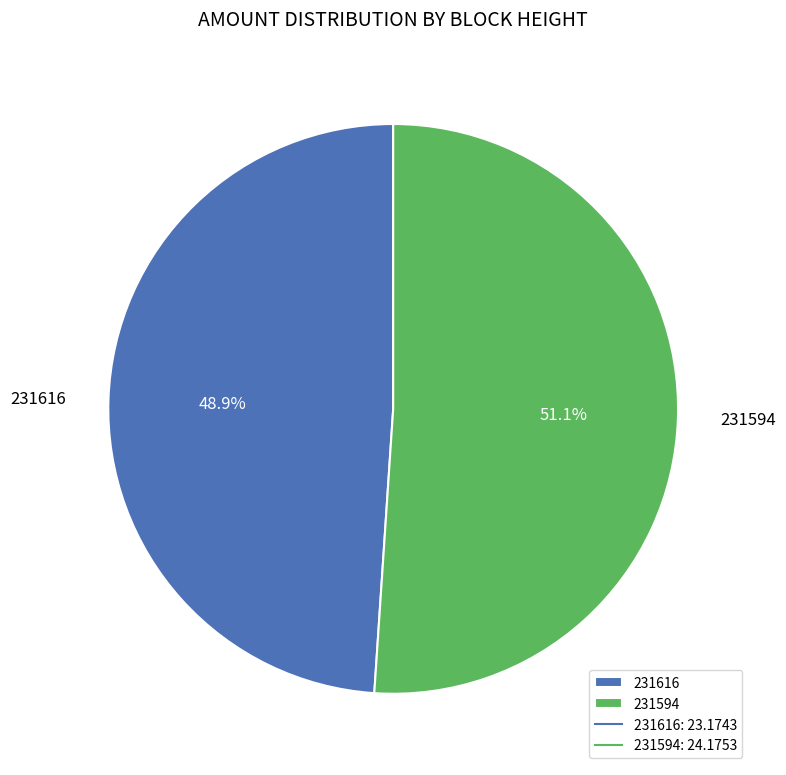

What is the smallest slice in the pie chart?

231616